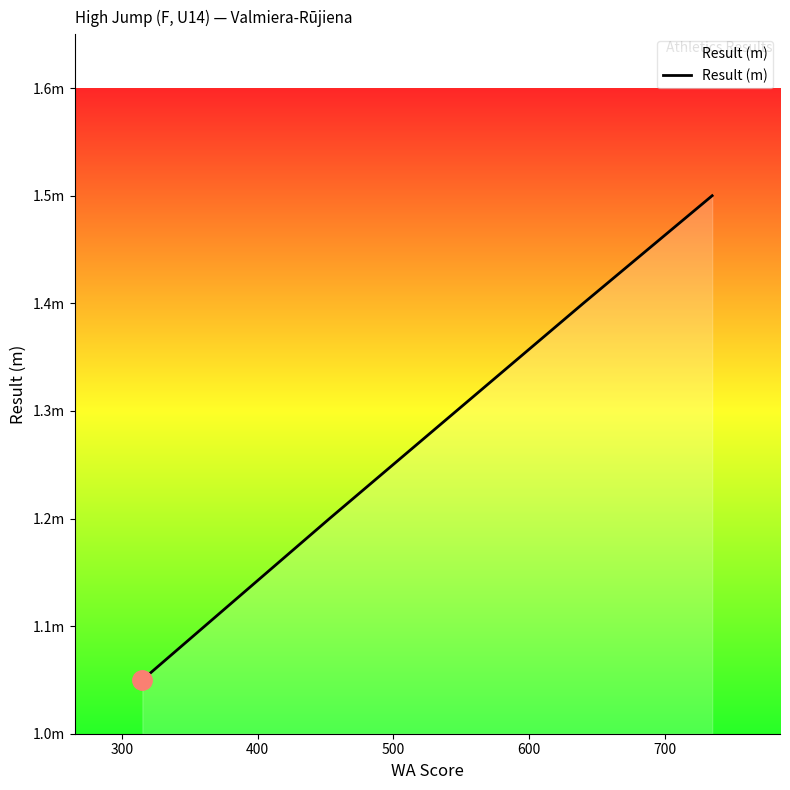

What is the difference between the second highest and second lowest values?

0.3